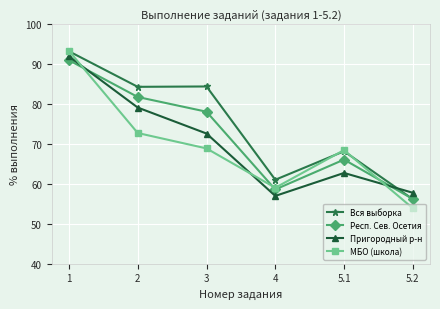

Between which two adjacent categories do МБО (школа) and Респ. Сев. Осетия first intersect?

1 and 2